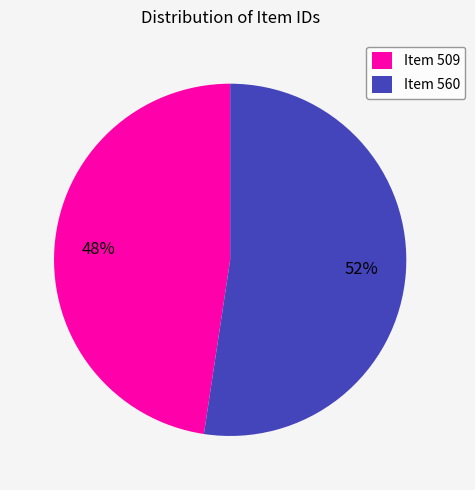

Which category accounts for the majority?

Item 560